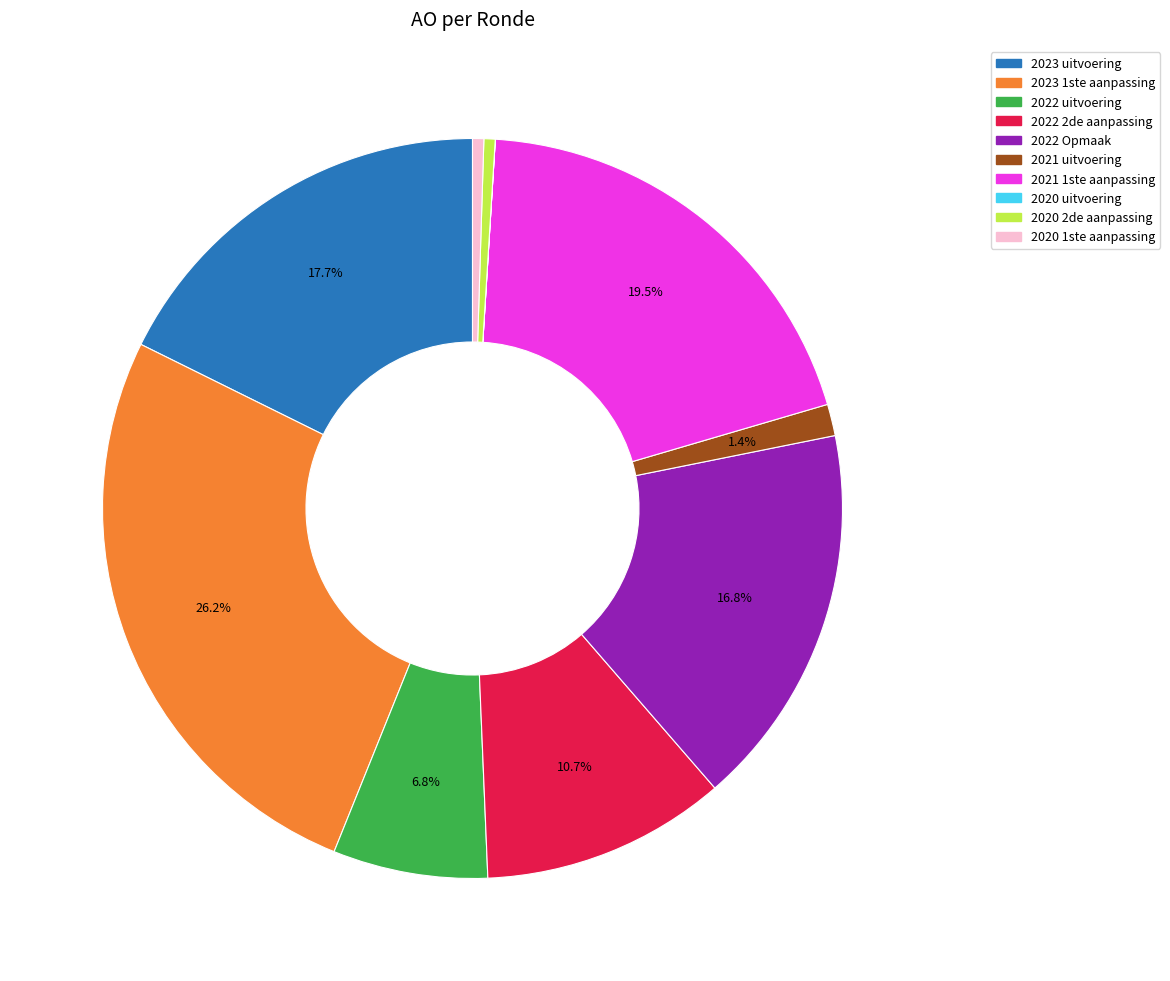

What is the largest slice in the pie chart?

2023 1ste aanpassing